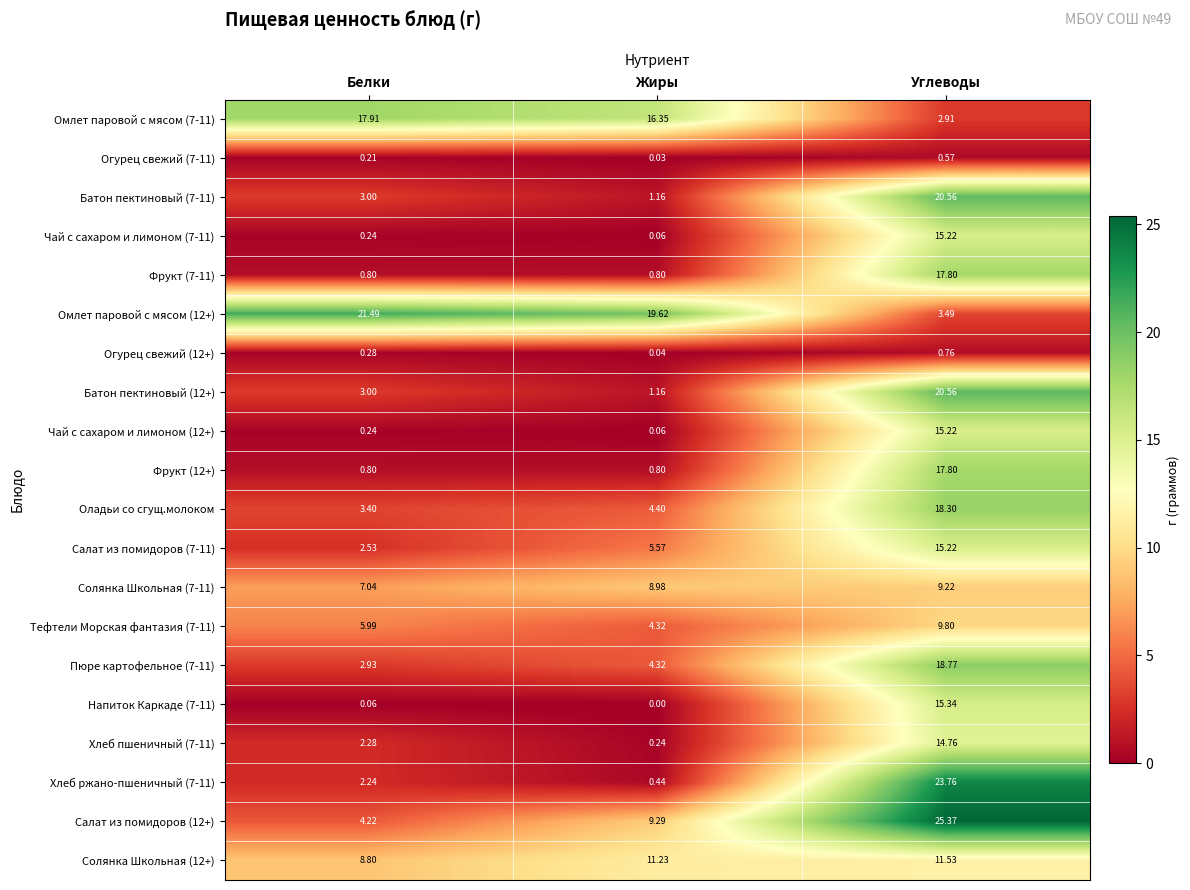

Is the value of Огурец свежий (7-11) at Жиры greater than the value of Хлеб ржано-пшеничный (7-11) at Углеводы?

No